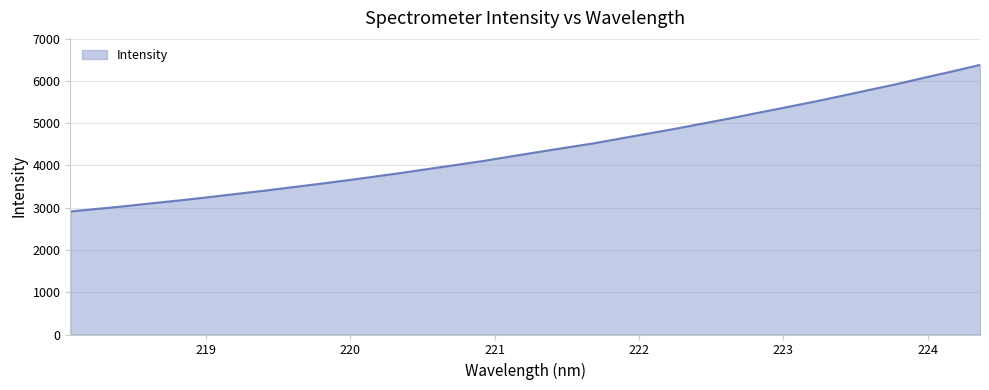

Reading left to right, list all the values displayed in this chart.

2911.8	2974.3	3037.9	3109.3	3176.0	3249.7	3326.0	3400.8	3481.9	3562.4	3646.5	3734.0	3824.3	3919.6	4014.3	4110.2	4217.5	4321.8	4425.8	4526.6	4644.3	4760.5	4876.5	5000.7	5124.0	5254.0	5382.1	5512.7	5649.6	5790.3	5929.3	6080.5	6227.2	6380.3